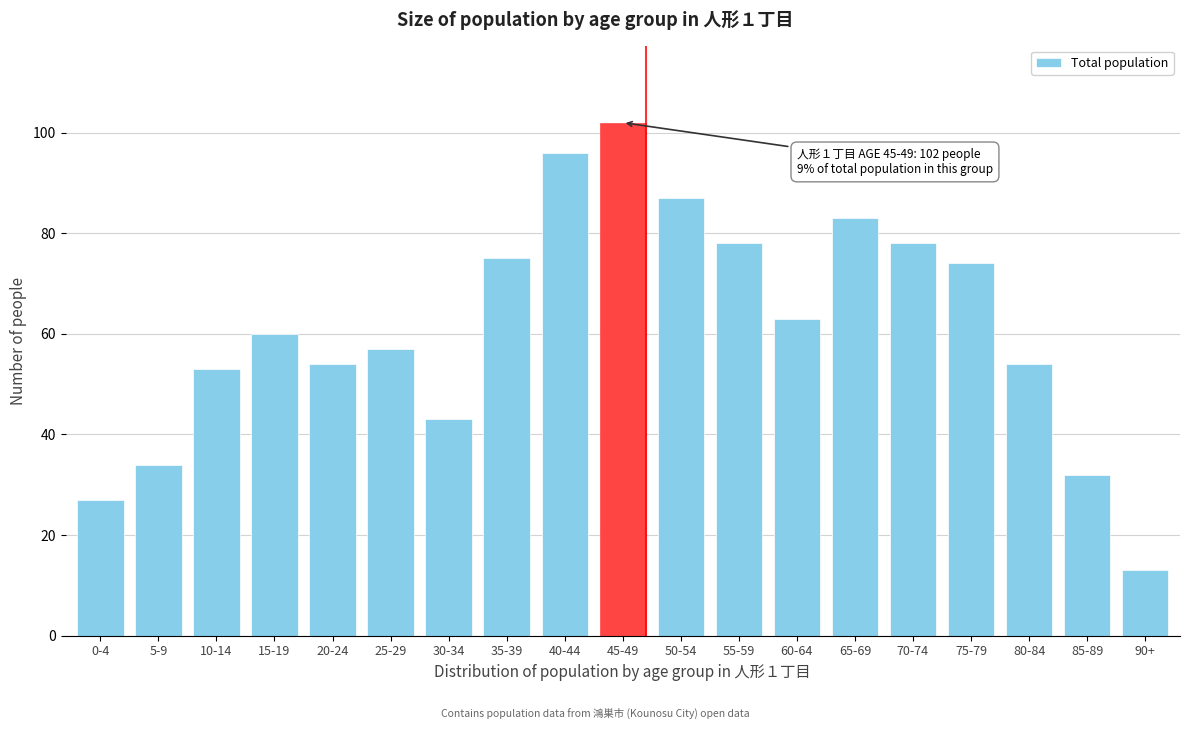

Reading right to left, extract all data points from this chart.

13	32	54	74	78	83	63	78	87	102	96	75	43	57	54	60	53	34	27